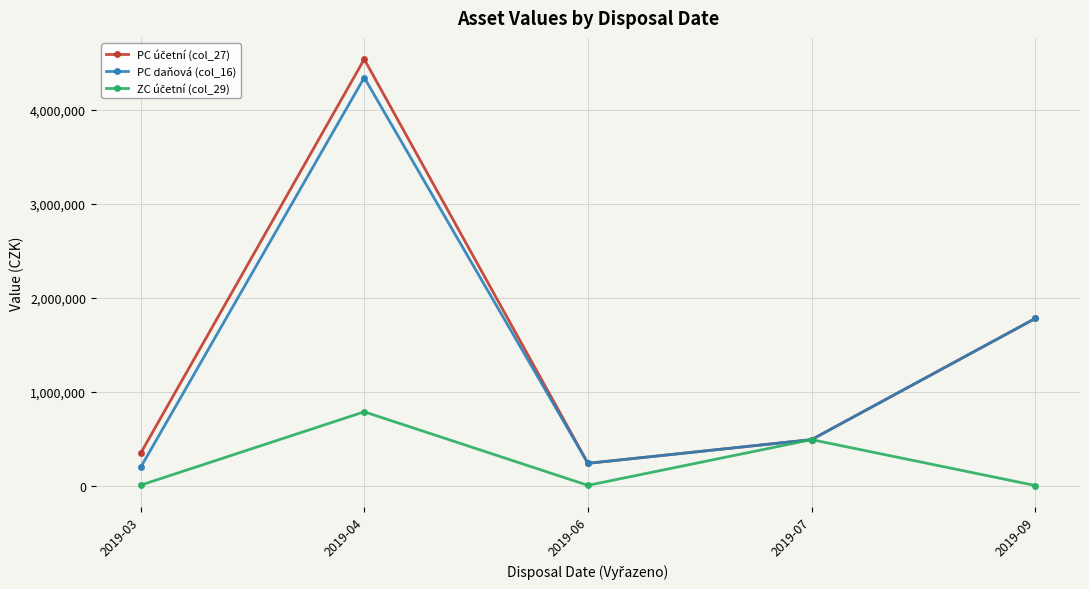

Does the chart display data point markers on the line(s)?

Yes